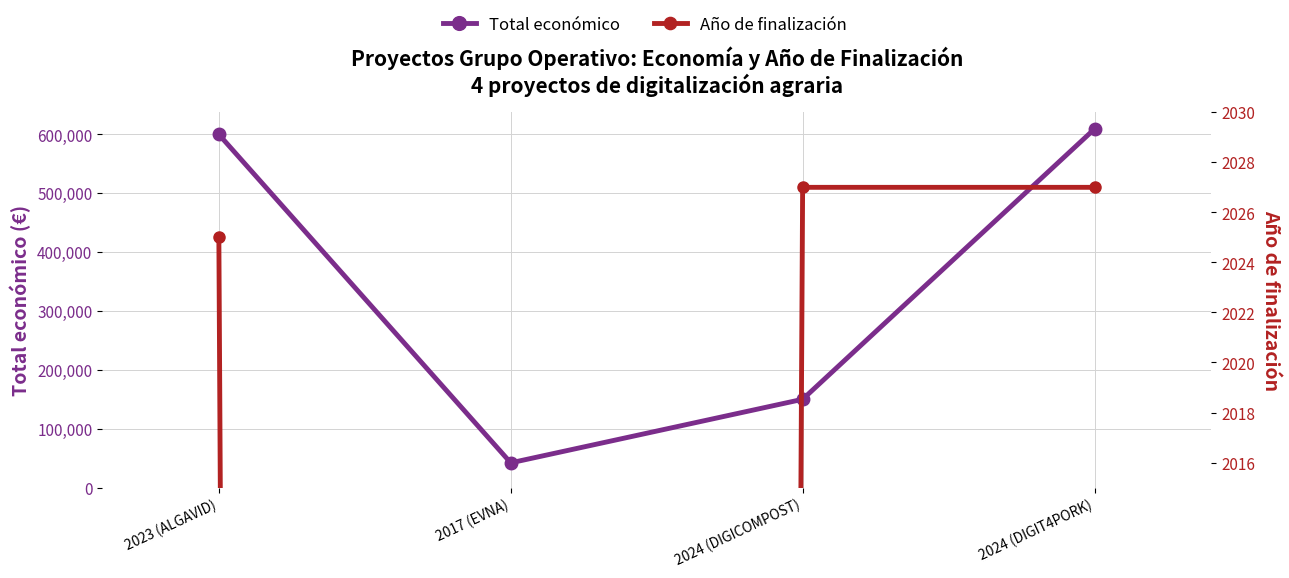

Where does the Total económico series first go above 599883?

2024 (DIGIT4PORK)